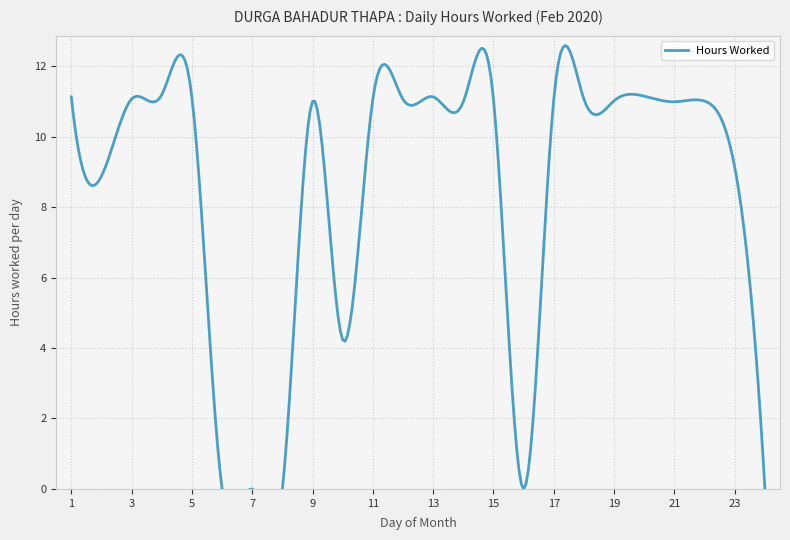

Rank the categories by value from lowest to highest.

6, 7, 8, 16, 24, 10, 2, 23, 14, 21, 9, 22, 19, 15, 12, 18, 3, 11, 17, 5, 1, 13, 20, 4